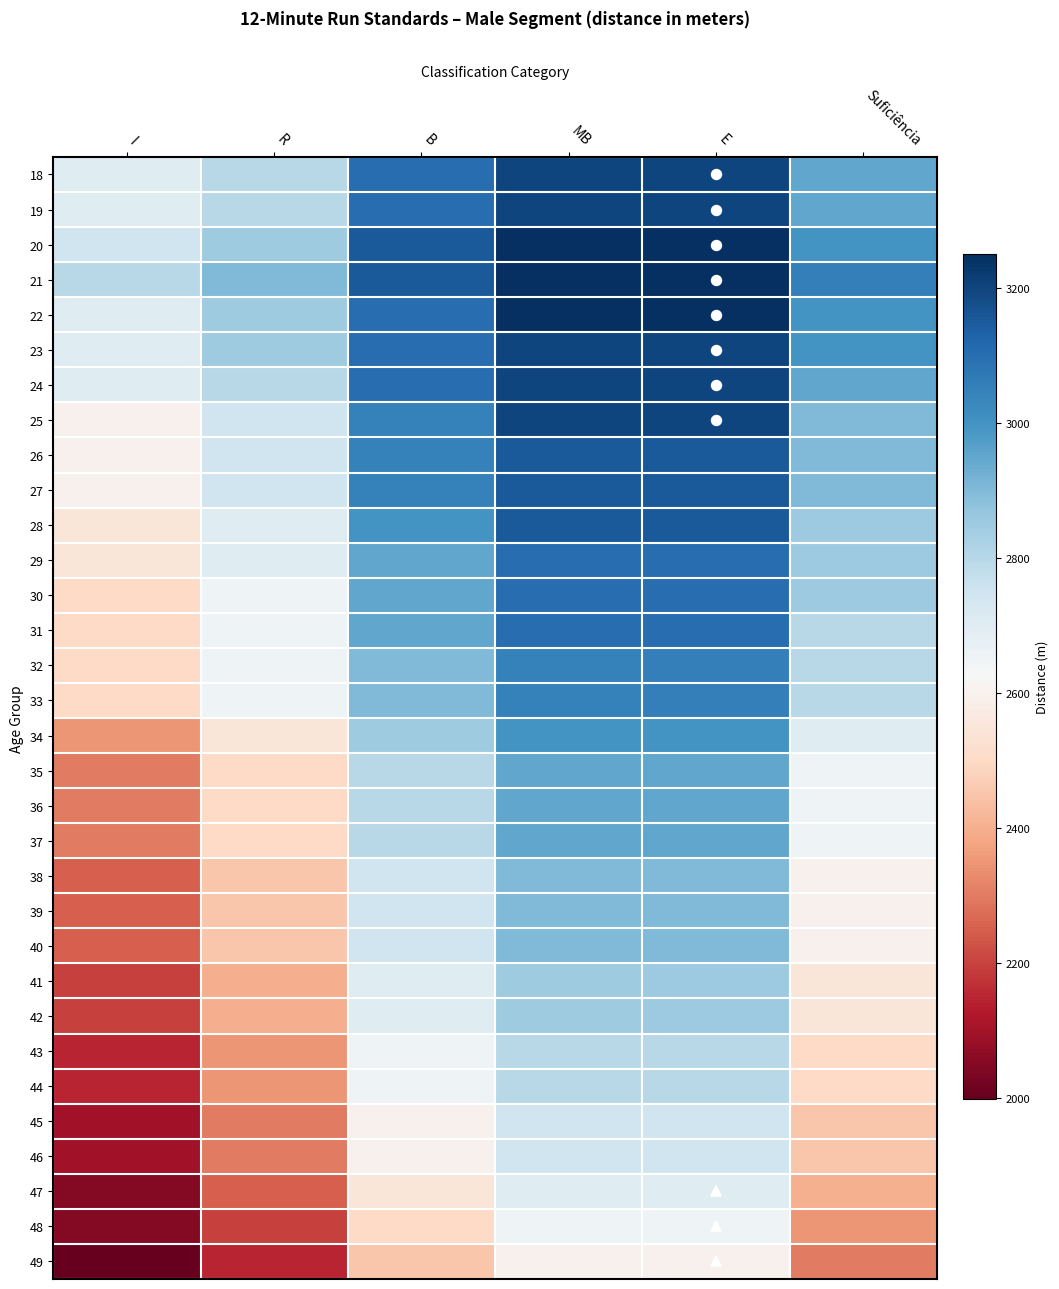

Which has a higher value, I or Suficiência?

Suficiência